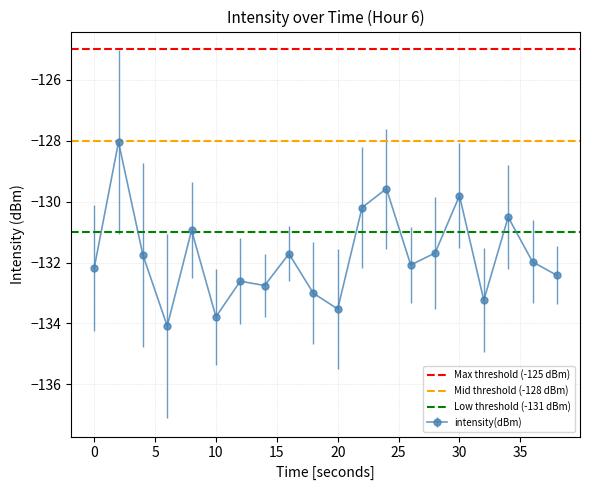

True or false: intensity(dBm) has more than 1 points higher than both neighbors.

True